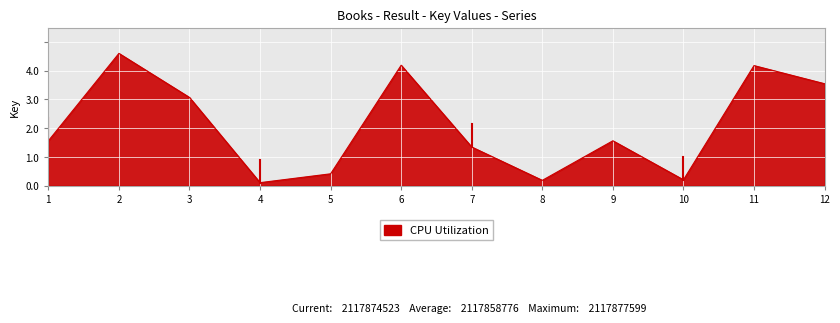

What is the sum of the values at 9 and 5?

2.0